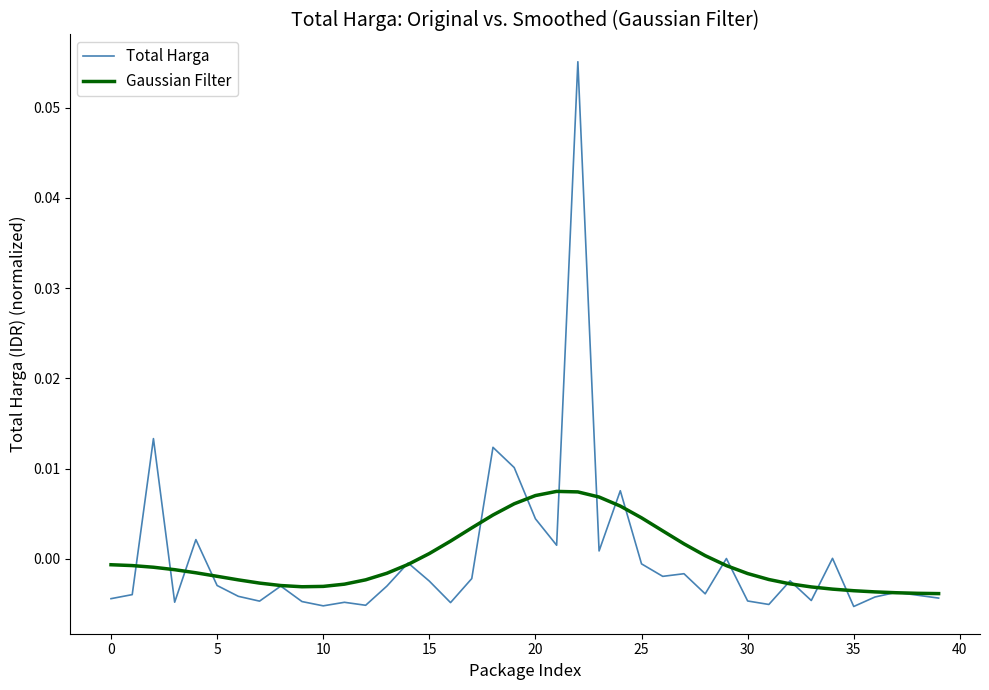

List the series in order of their peak value, lowest first.

Gaussian Filter, Total Harga